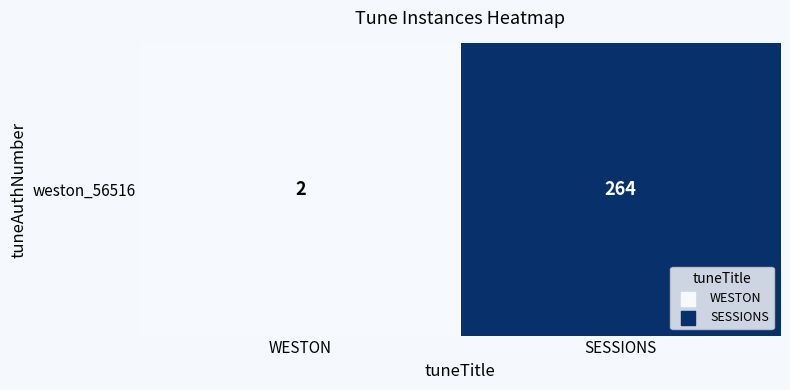

What is the sum of all values?

266